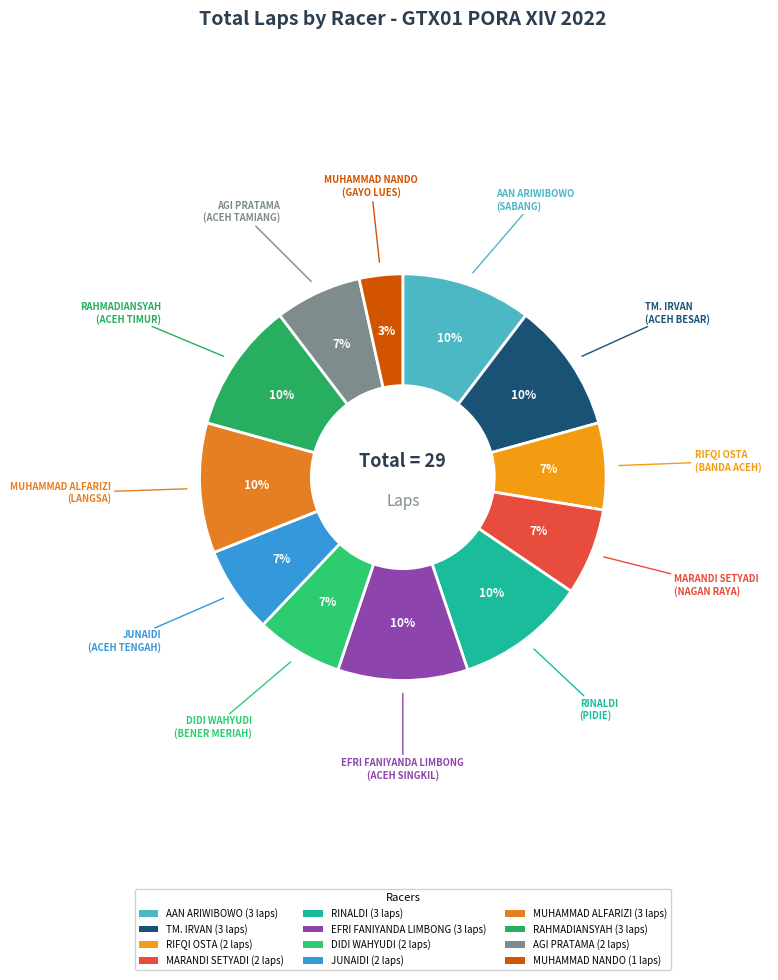

How many slices are in this pie chart?

12